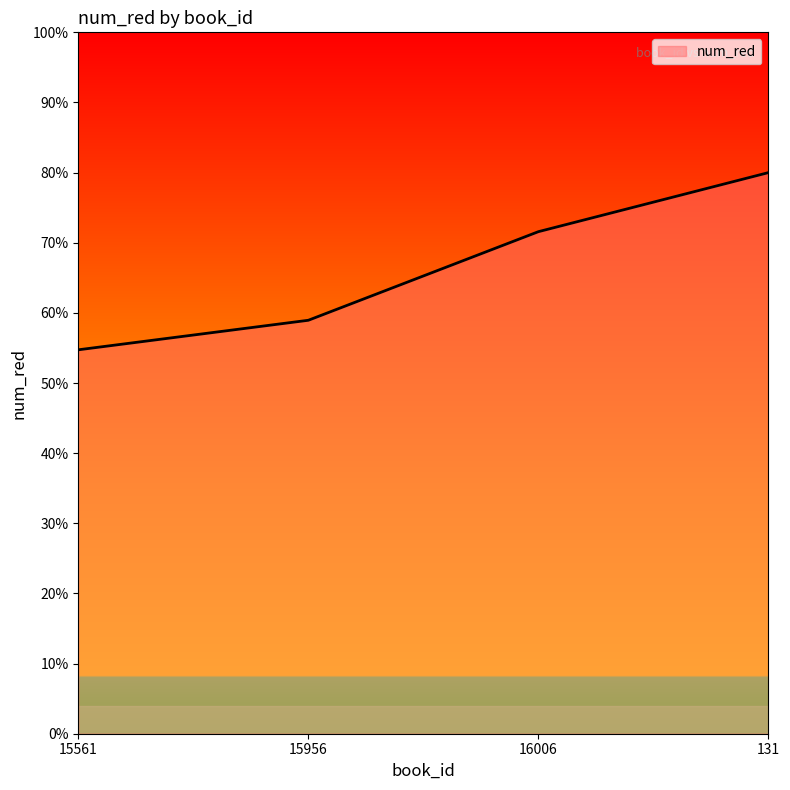

What is the sum of all values?

265.3